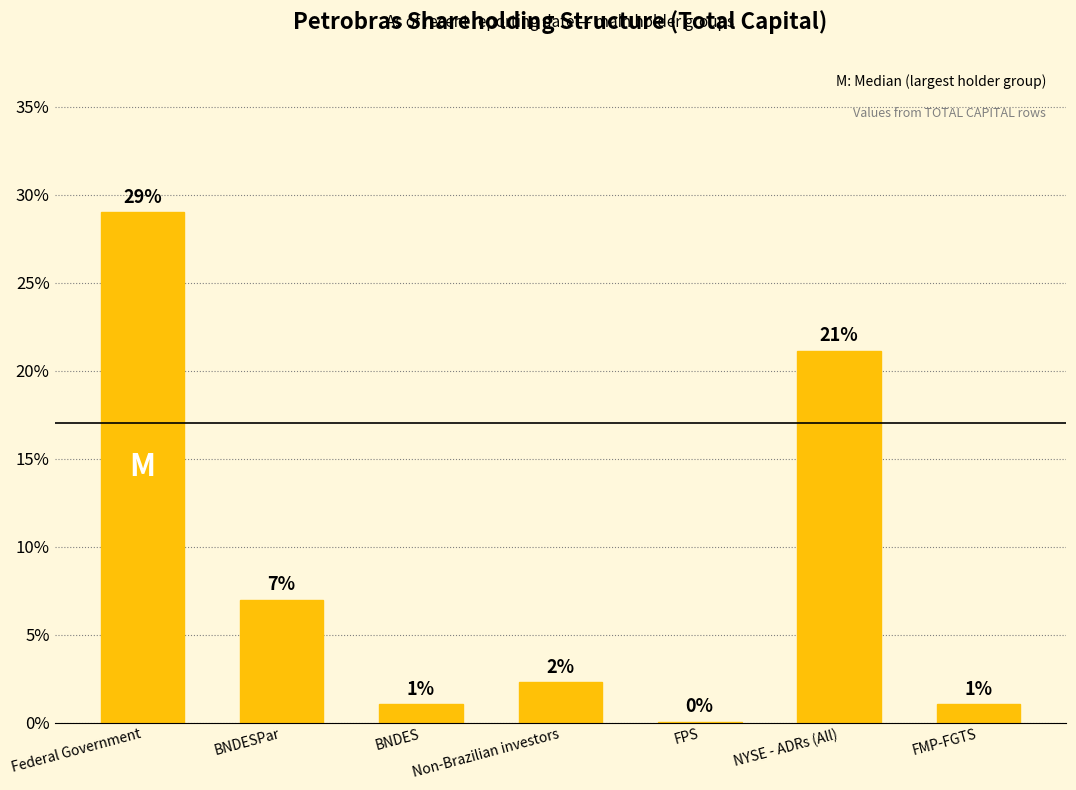

Are the bars horizontal?

No